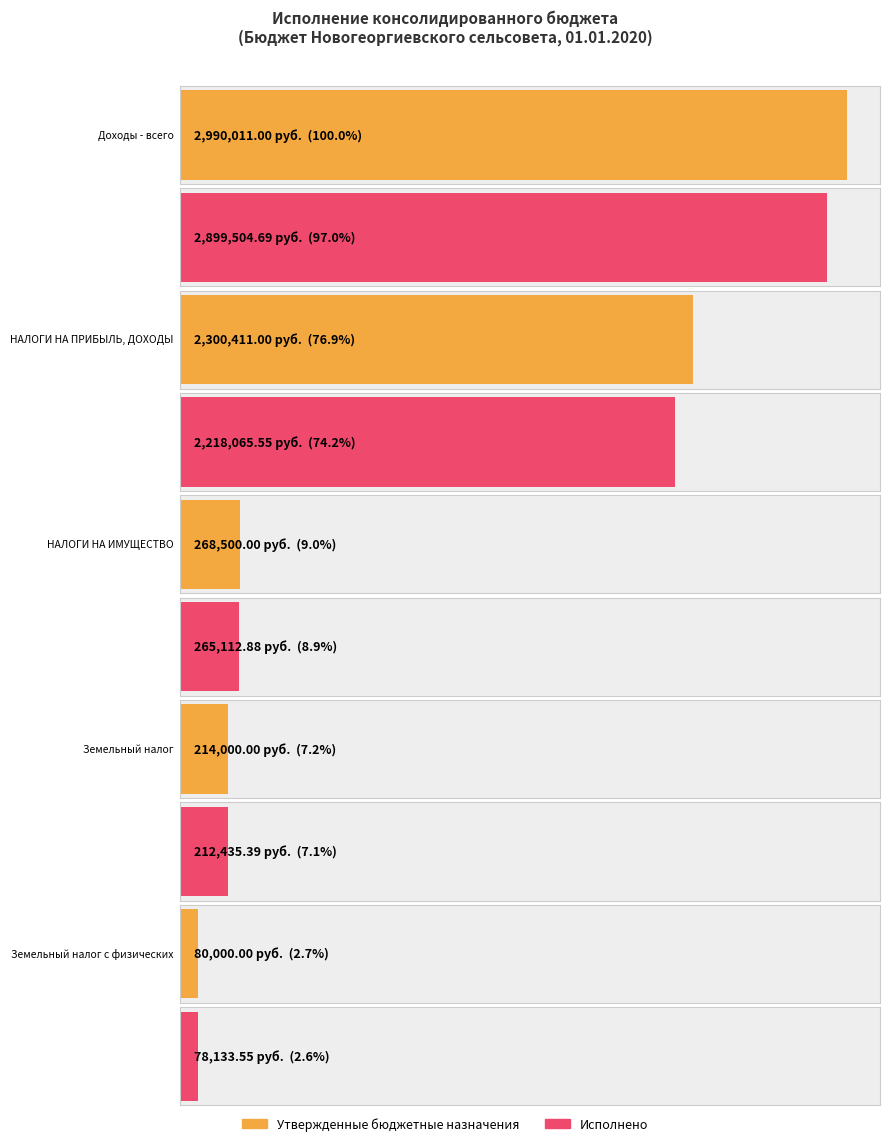

What is the difference between the Исполнено values at Доходы - всего and НАЛОГИ НА ПРИБЫЛЬ, ДОХОДЫ?

681439.1